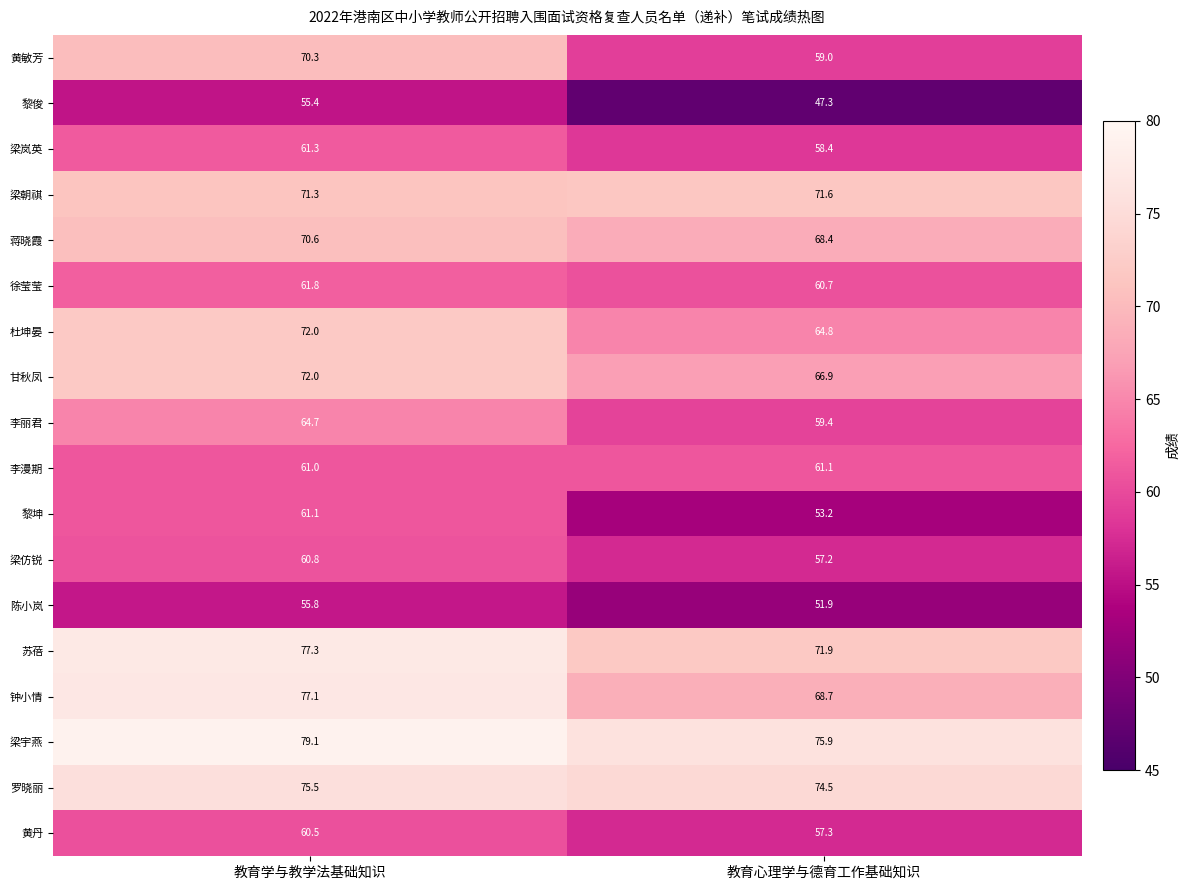

Which series changed the most between 教育学与教学法基础知识 and 教育心理学与德育工作基础知识?

黄敏芳